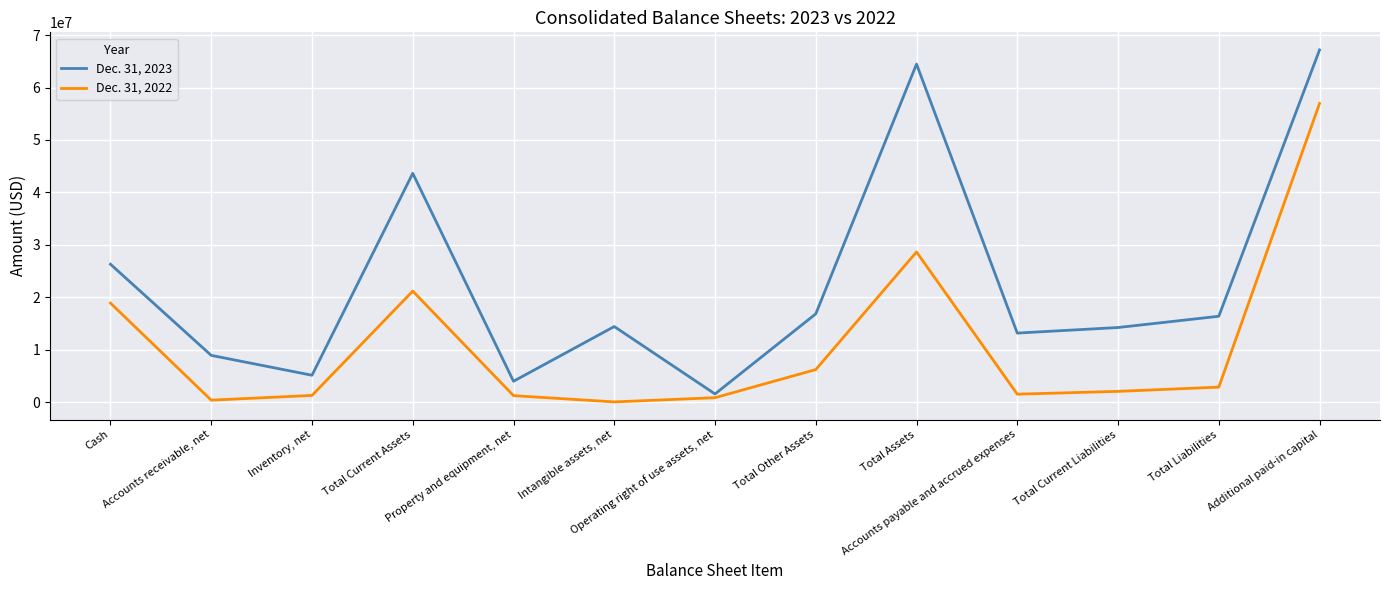

Which series changed the most between Accounts receivable, net and Accounts payable and accrued expenses?

Dec. 31, 2023